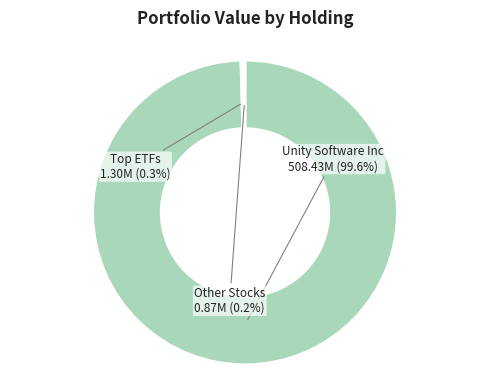

What is the largest slice in the pie chart?

Unity Software Inc